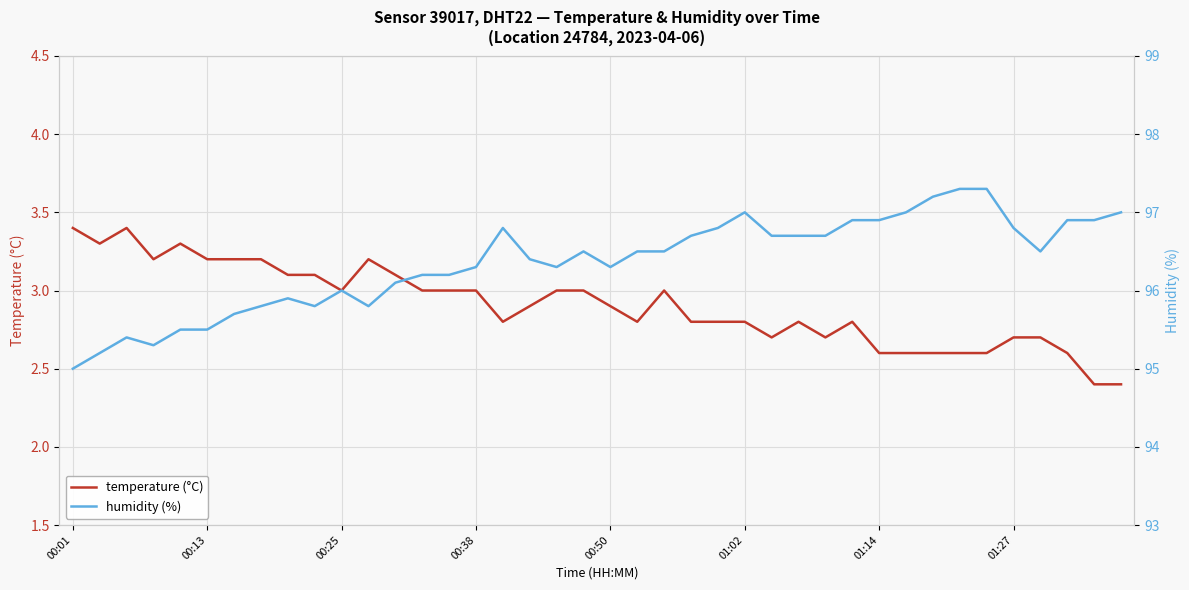

Is it true that temperature (°C) equals 1.0 at 00:13?

False